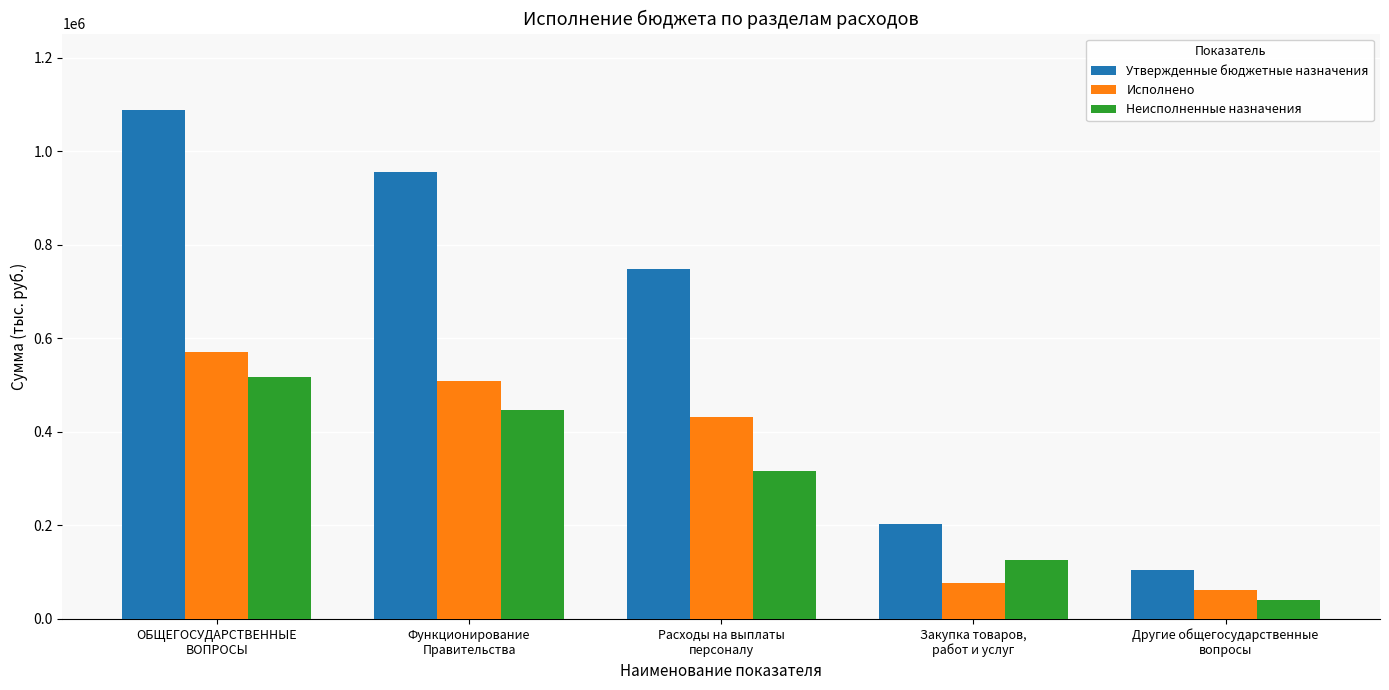

Are the bars grouped side by side (vs. stacked)?

Yes